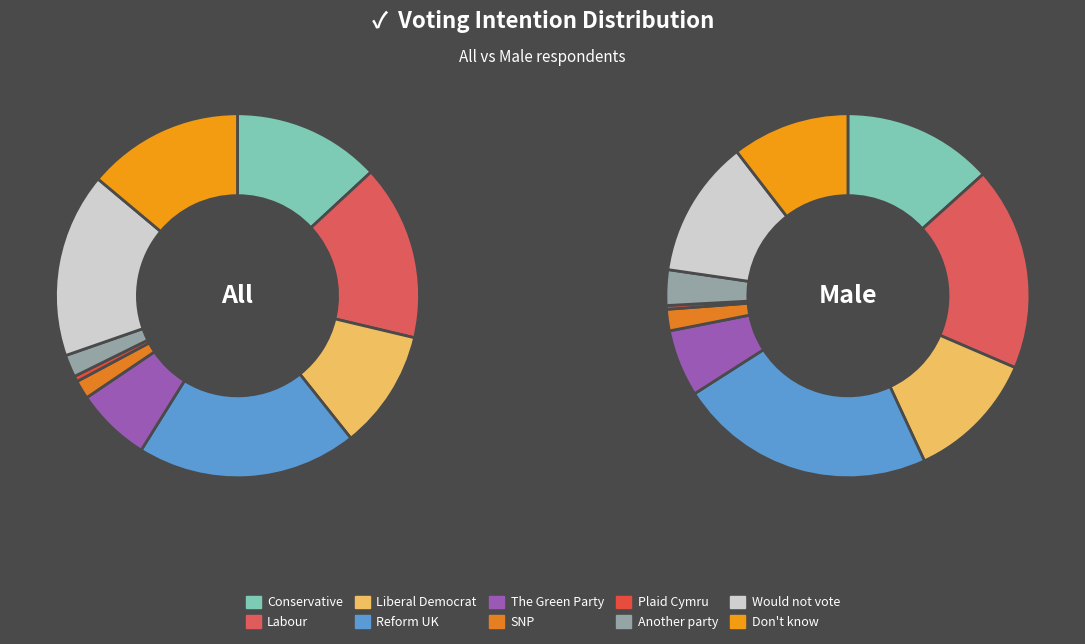

To the nearest percent, what is the difference between the Reform UK and Don't know slice percentages?

6%